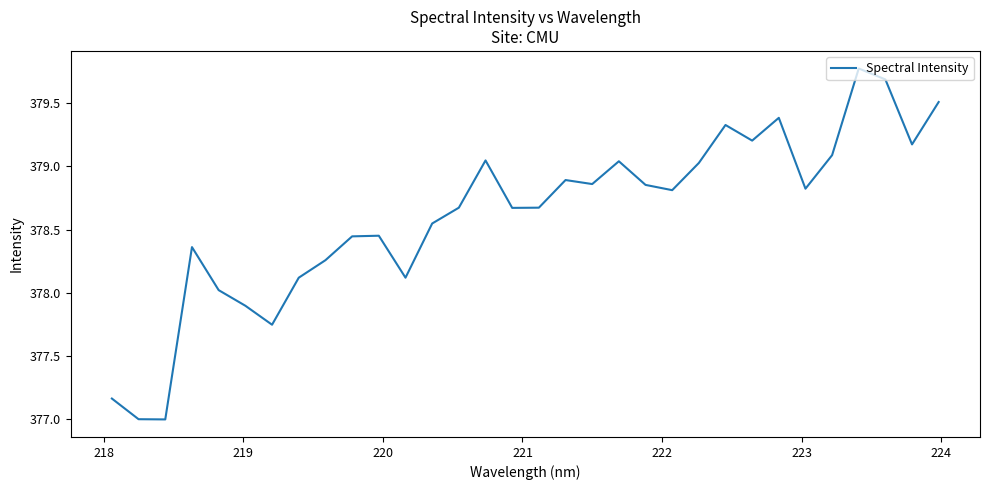

What is the maximum value shown in the chart?

379.8